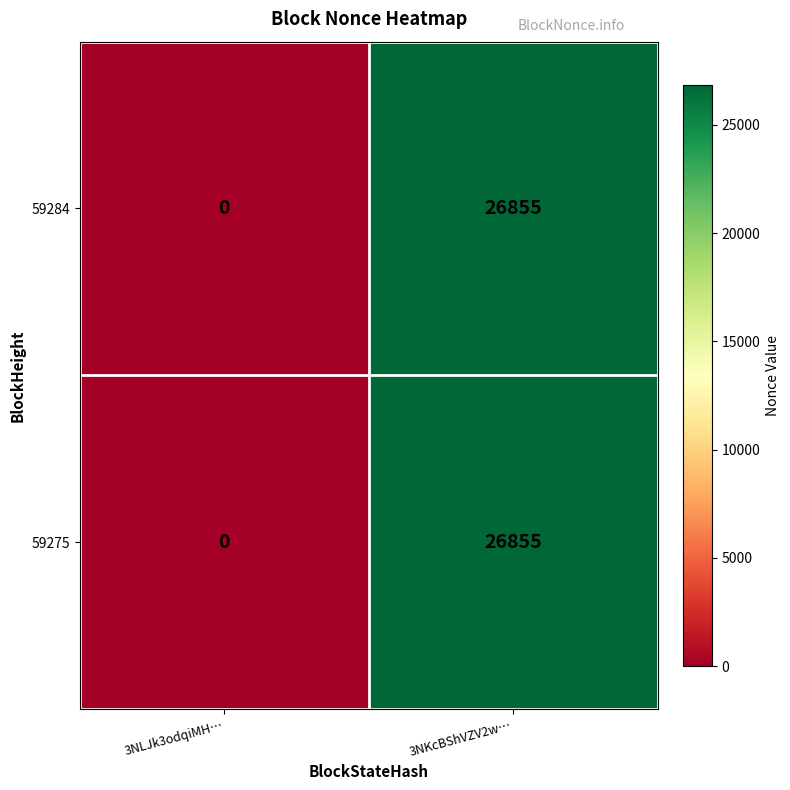

What is the average value of the 59275 series?

13428